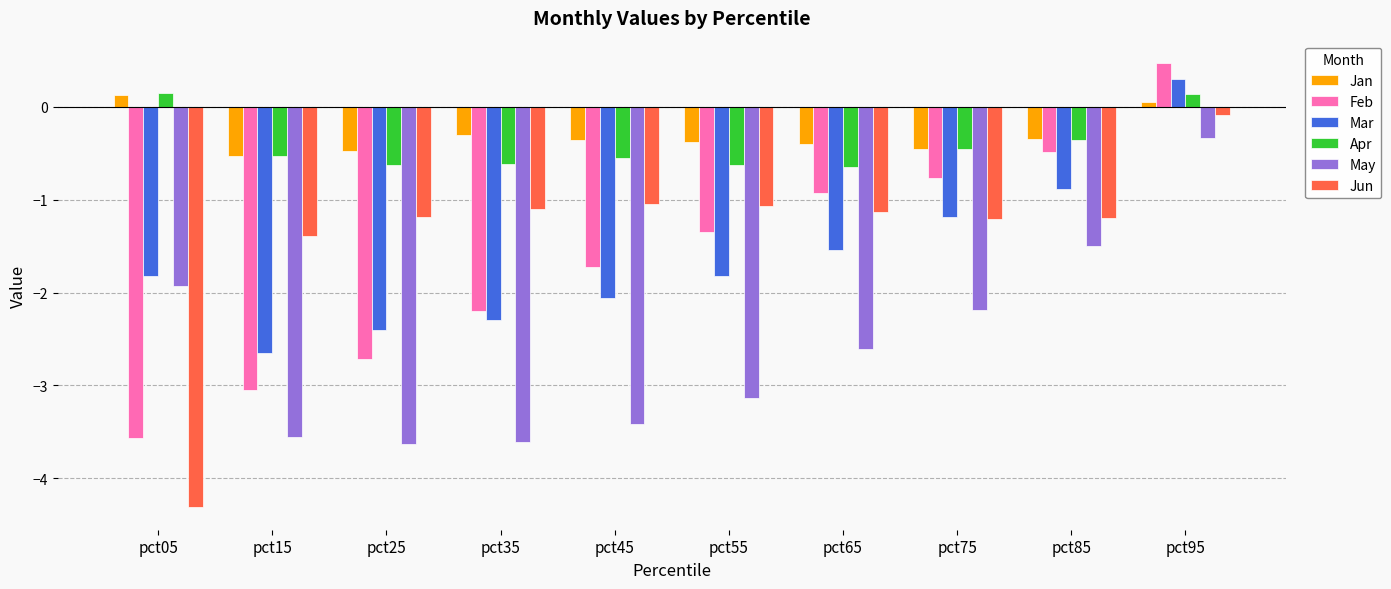

At which label does May reach its peak?

pct95